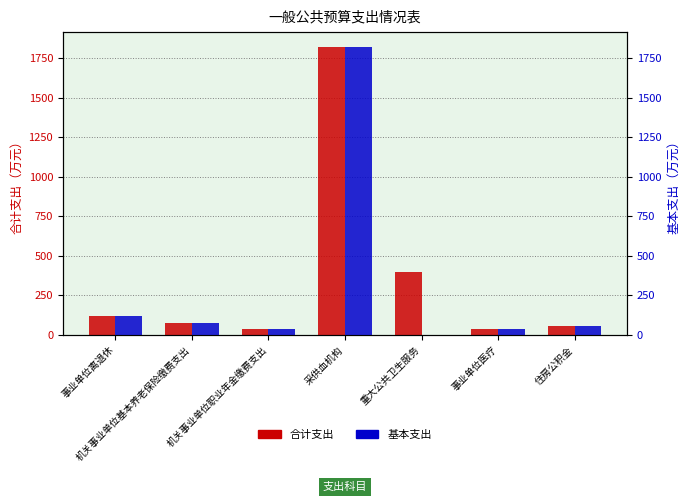

What is the highest value of the 合计支出 series?

1823.6